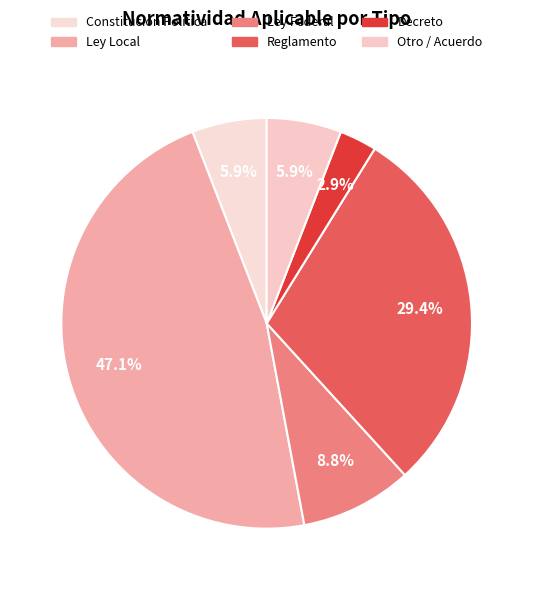

How many slices are in this pie chart?

6